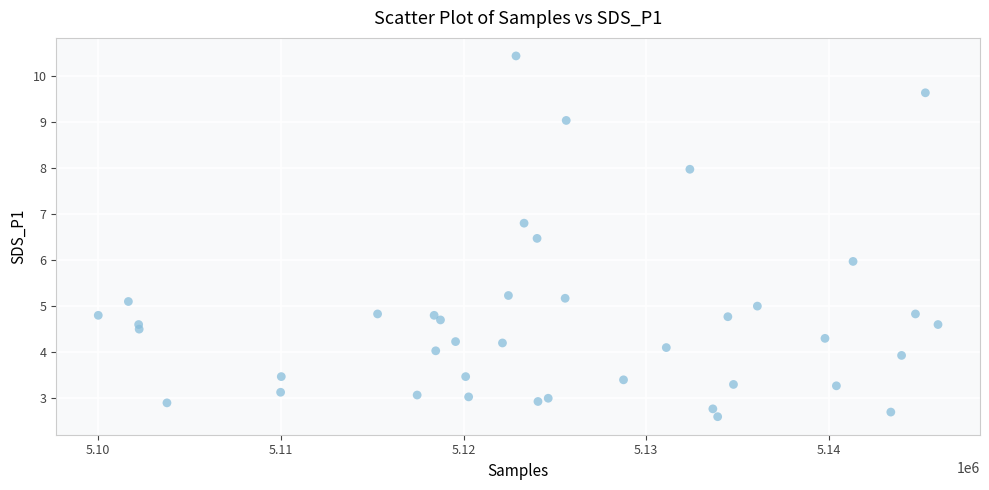

What is the range of X values (max minus min)?

45978.0